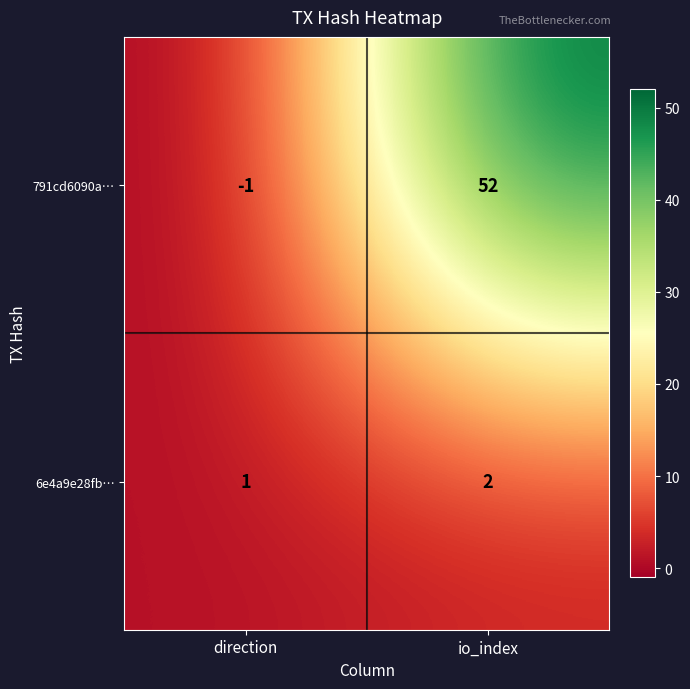

Between direction and io_index, which series saw the biggest shift?

791cd6090a…